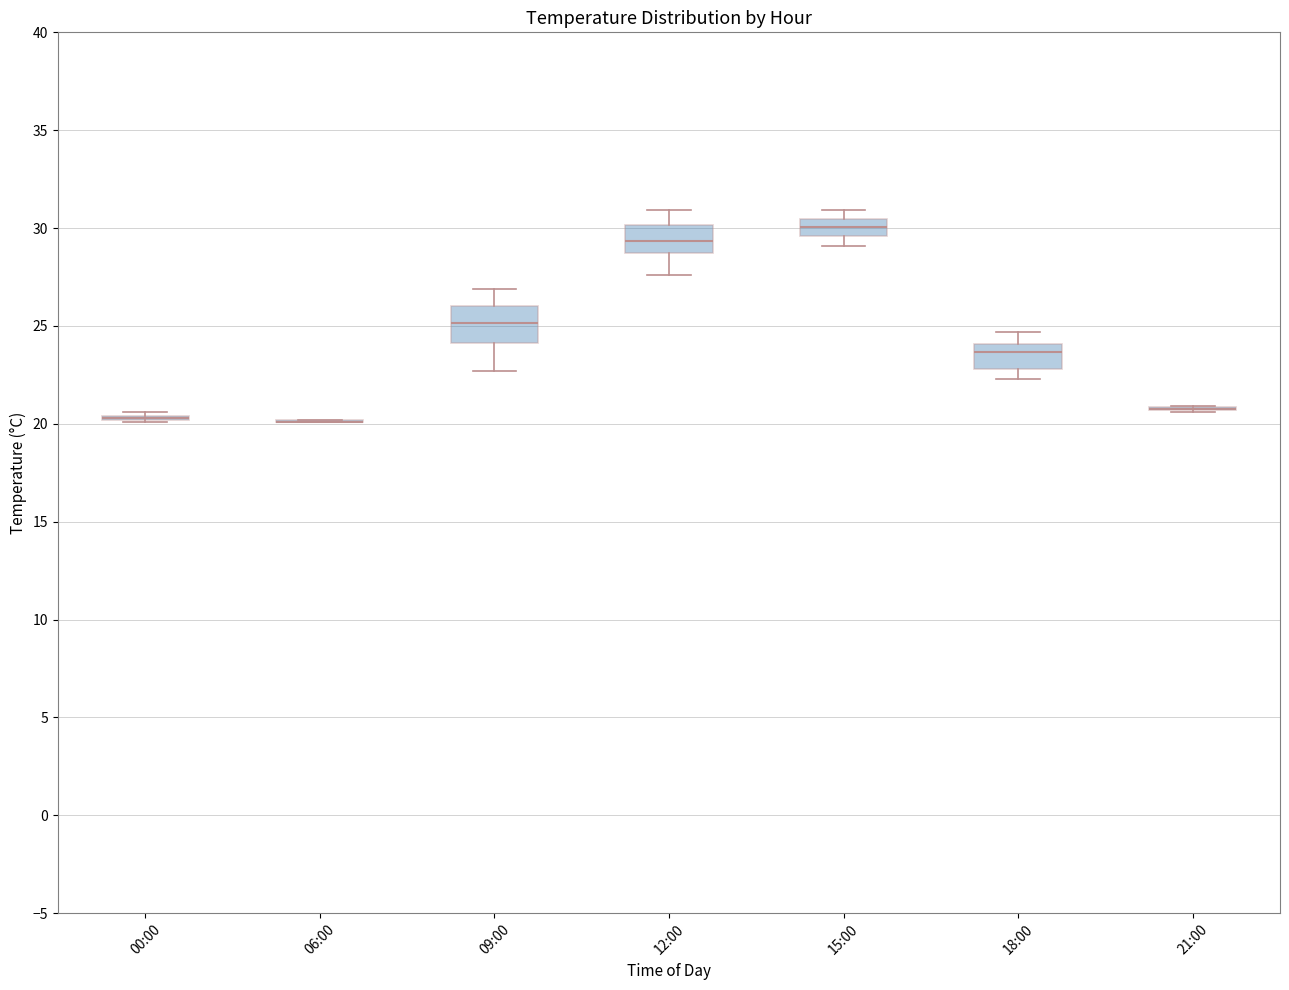

Reading left to right, read every box against the y-axis: the position of its median line, the range the box covers, and the ends of its whiskers. The values are not printed on the chart, so give them approximately, as read against the axis.

00:00: box collapsed to a line at 20.5, whiskers 20.0 to 20.5
06:00: box collapsed to a line at 20.0, whiskers 20.0 to 20.0
09:00: median 25.0, box 24.0 to 26.0, whiskers 22.5 to 27.0
12:00: median 29.5, box 28.5 to 30.0, whiskers 27.5 to 31.0
15:00: median 30.0, box 29.5 to 30.5, whiskers 29.0 to 31.0
18:00: median 23.5, box 23.0 to 24.0, whiskers 22.5 to 24.5
21:00: box collapsed to a line at 21.0, whiskers 20.5 to 21.0